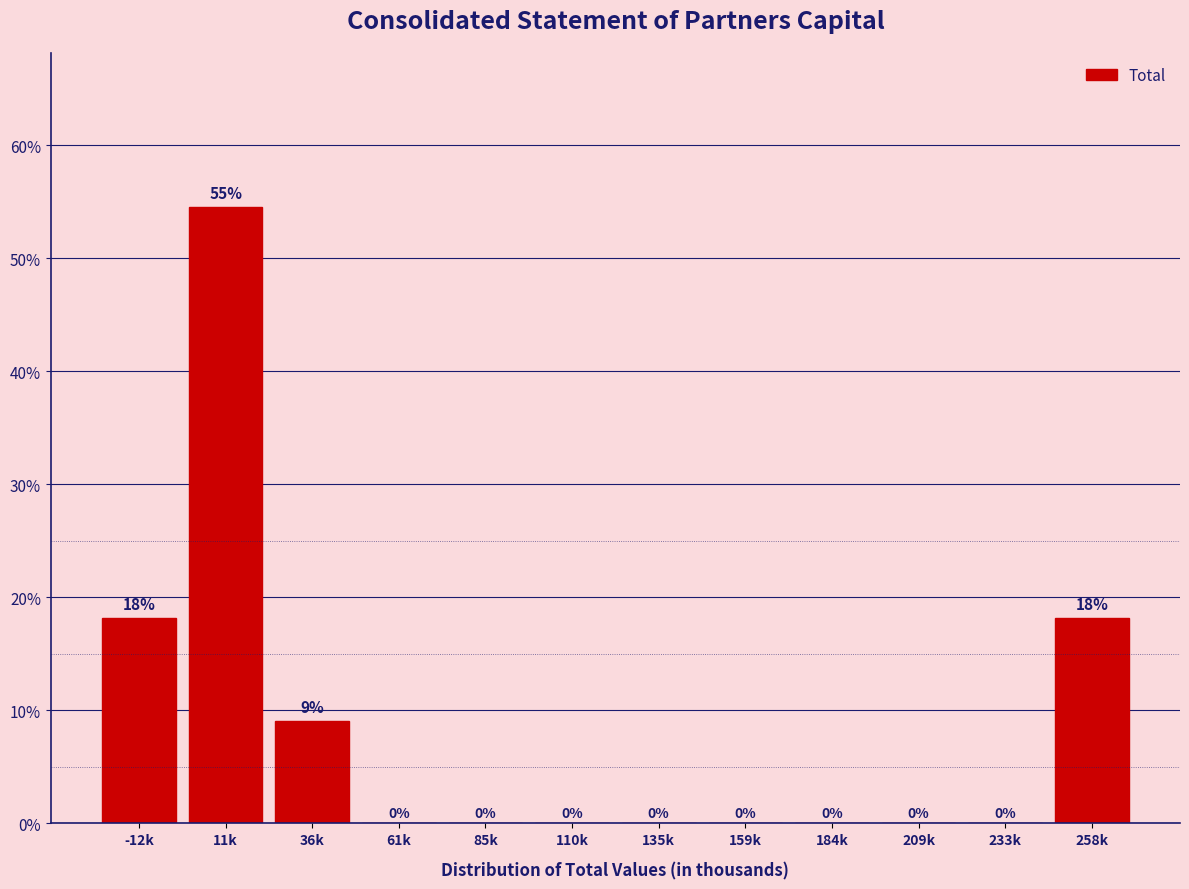

Which category has the highest value across all series?

11k